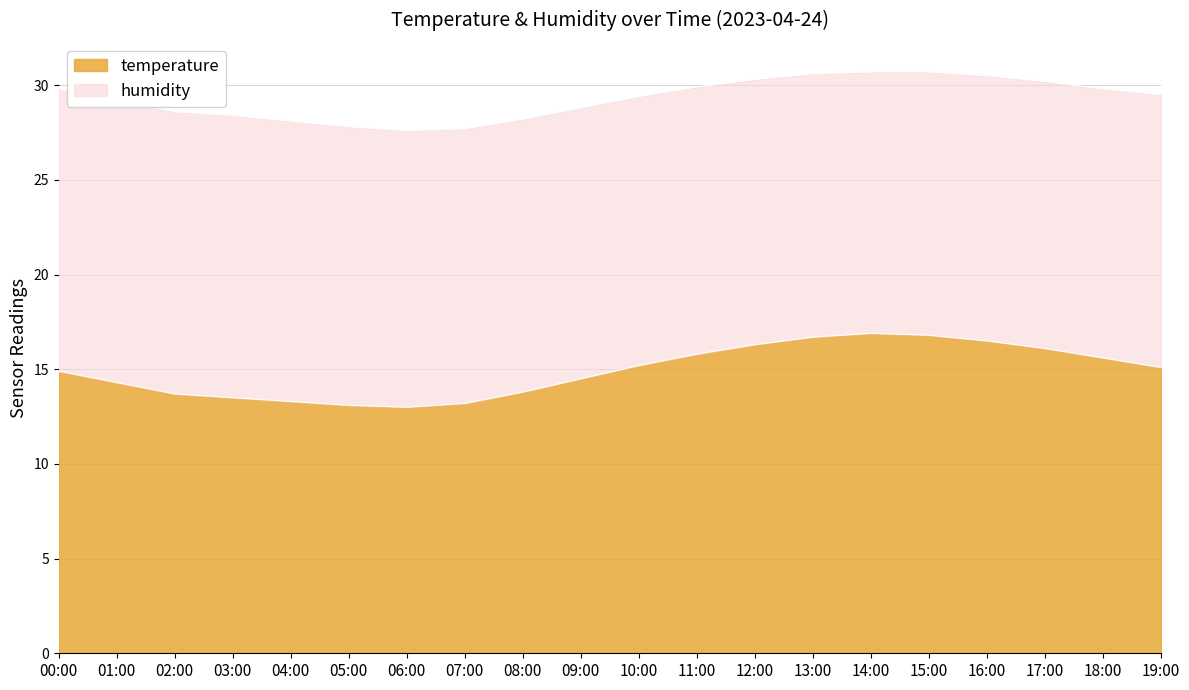

What is the sum of all values?

298.3